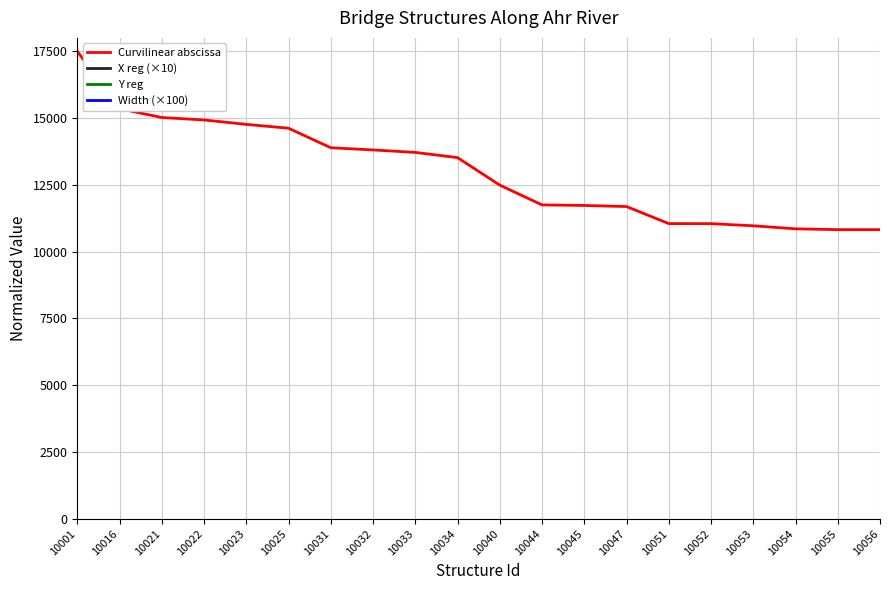

Rank the categories by Width (×100) value from lowest to highest.

10001, 10051, 10044, 10056, 10055, 10032, 10031, 10054, 10052, 10045, 10016, 10047, 10040, 10023, 10053, 10025, 10033, 10034, 10021, 10022